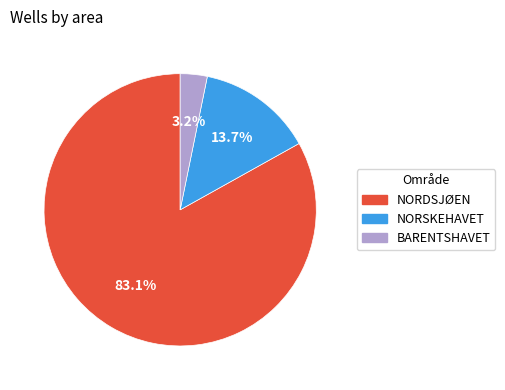

What is the total percentage of BARENTSHAVET and NORDSJØEN?

86.3%